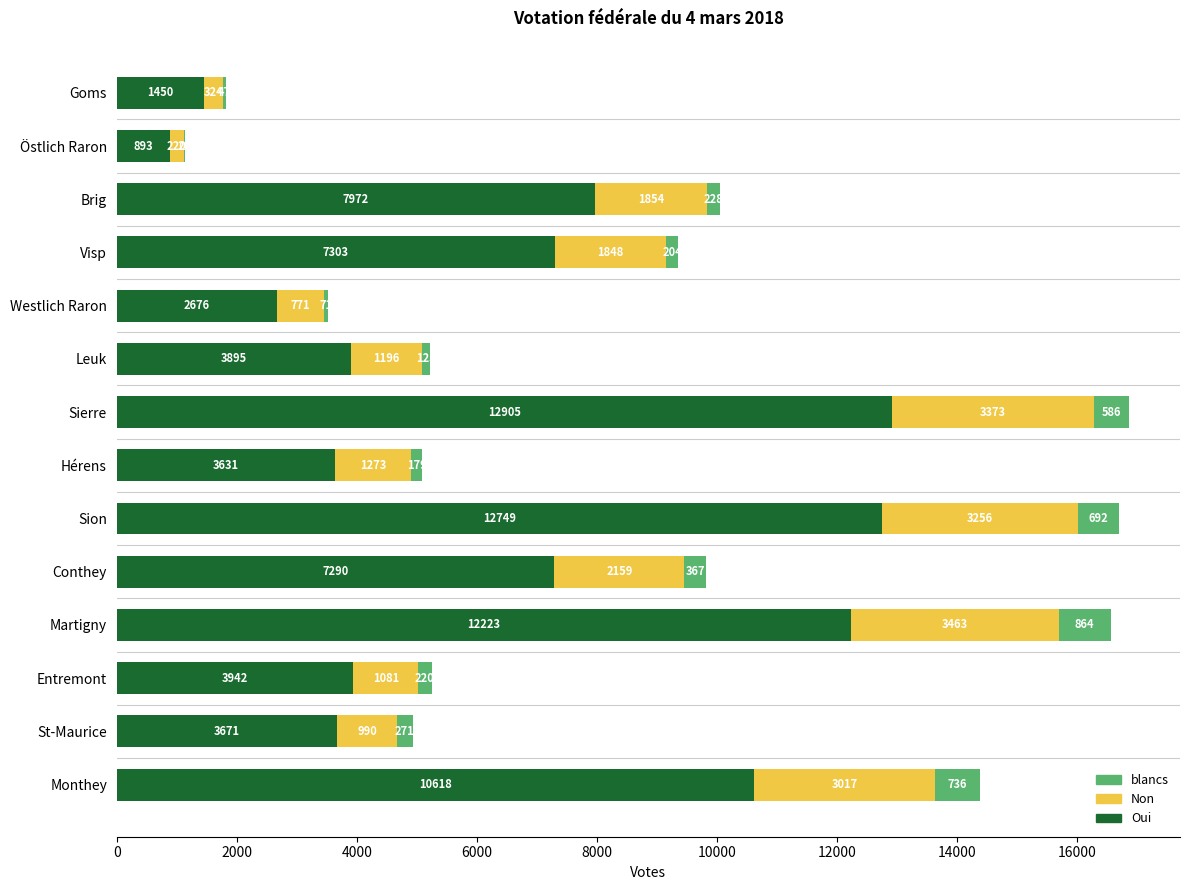

At which category is the sum across all series the highest?

Sierre